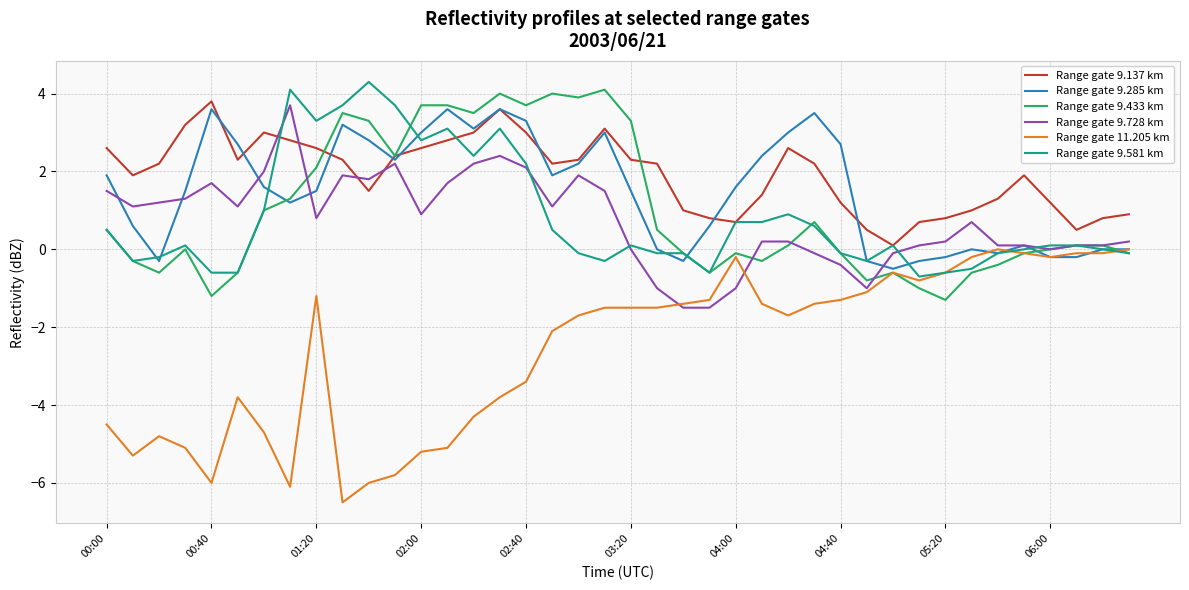

True or false: Range gate 9.137 km and Range gate 11.205 km cross at least once.

False